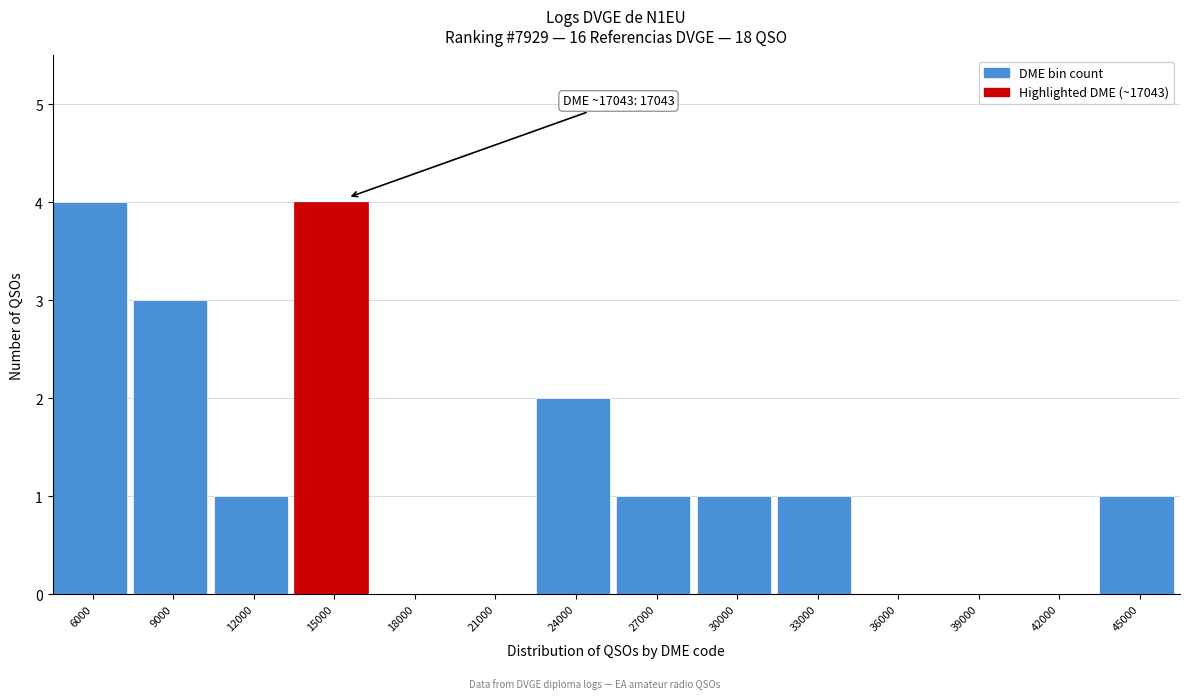

Reading left to right, what are all the values shown in this chart?

6000=4	9000=3	12000=1	15000=4	18000=0	21000=0	24000=2	27000=1	30000=1	33000=1	36000=0	39000=0	42000=0	45000=1